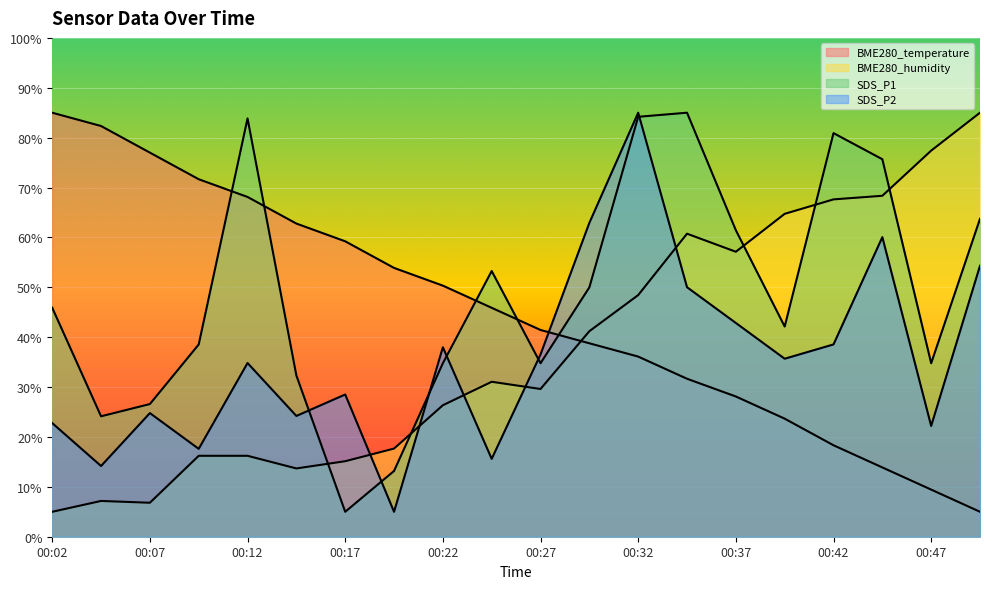

What is the difference between the highest and lowest values at 00:44?

61.8